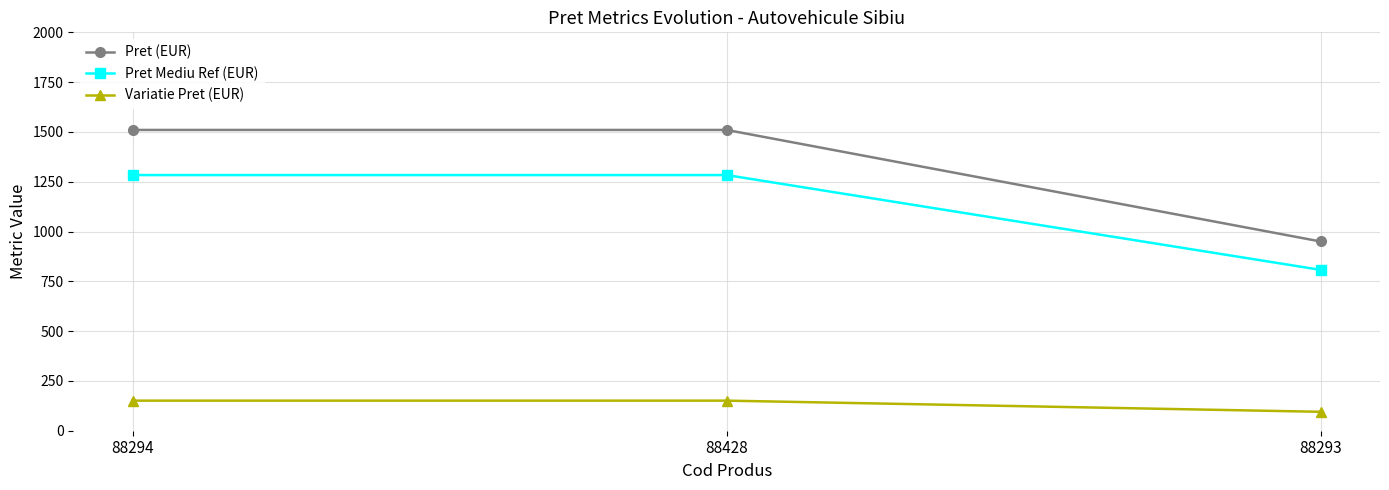

What is the sum of all Pret (EUR) values?

3970.0